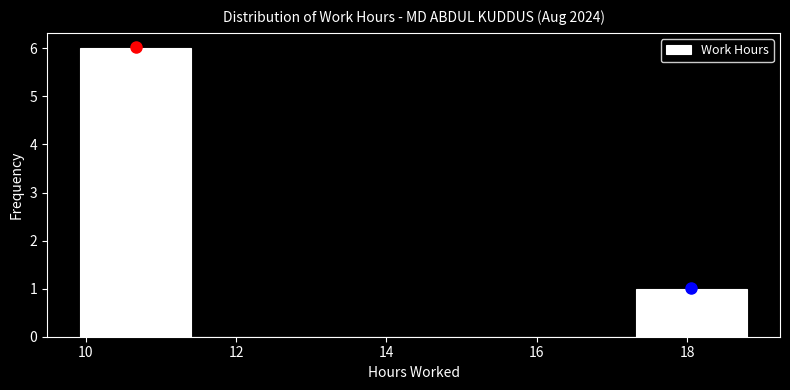

Reading left to right, transcribe this chart: for each bar, give the range it covers on the x-axis and its height. Neither the bar edges nor the heights are printed on the chart, so give them approximately, as read against the axes.

10.0 to 11.4: 6
11.4 to 12.8: 0
12.8 to 14.4: 0
14.4 to 15.8: 0
15.8 to 17.4: 0
17.4 to 18.8: 1